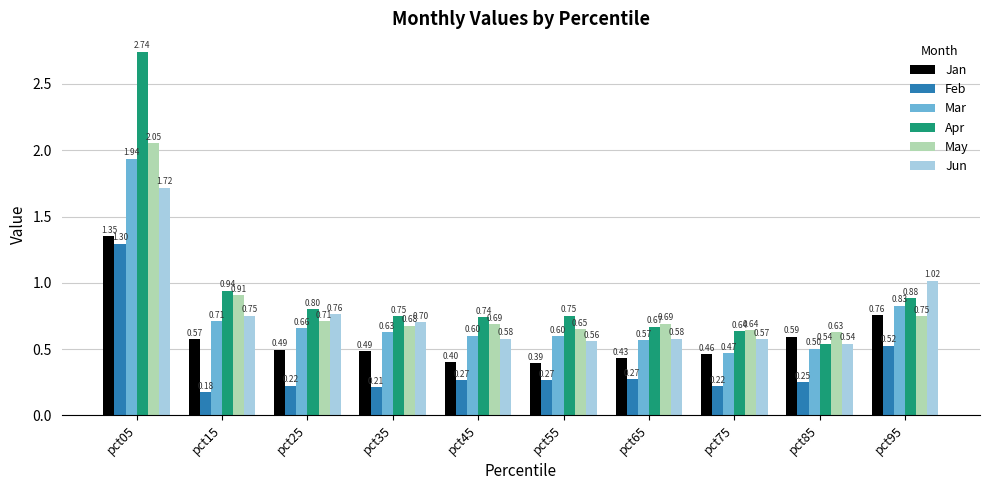

Which label corresponds to the smallest value in the chart?

pct15